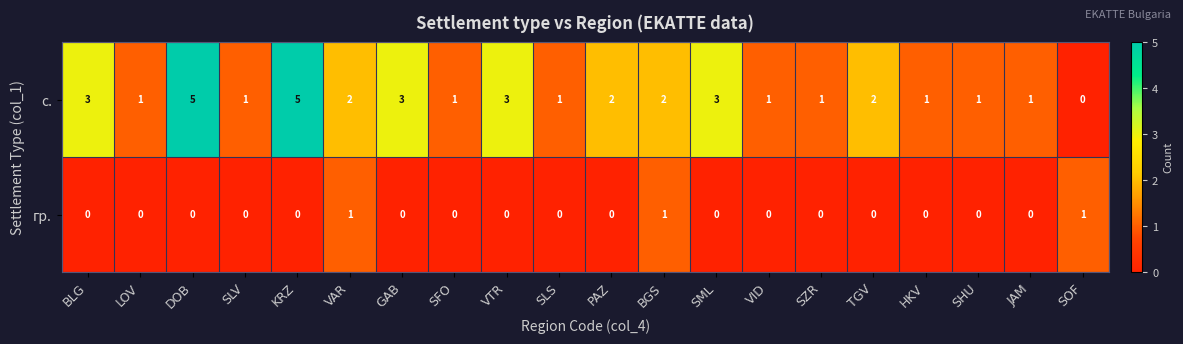

How many values in the с. series are below 2?

10